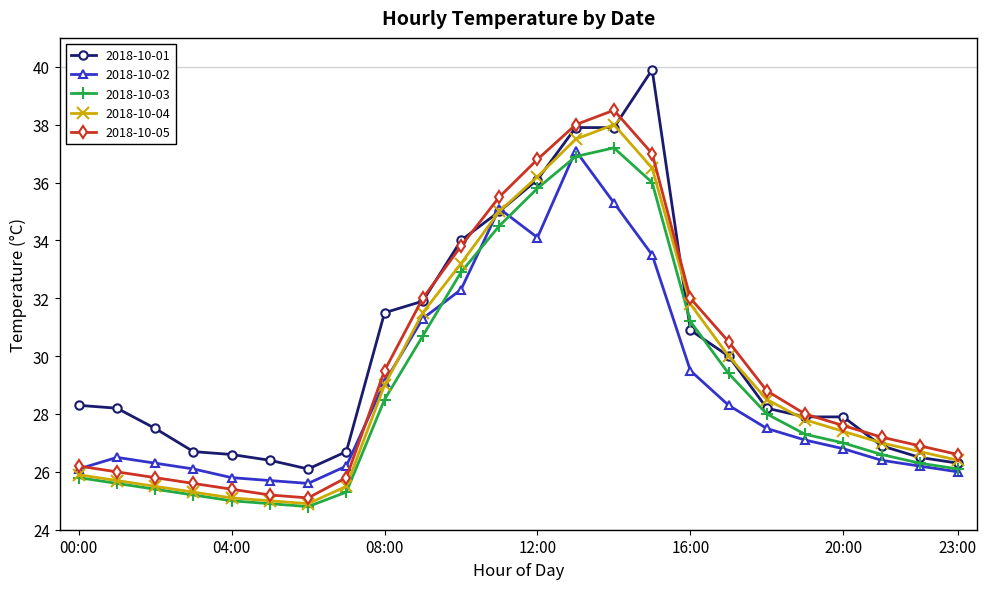

What is the highest value of the 2018-10-05 series?

38.5